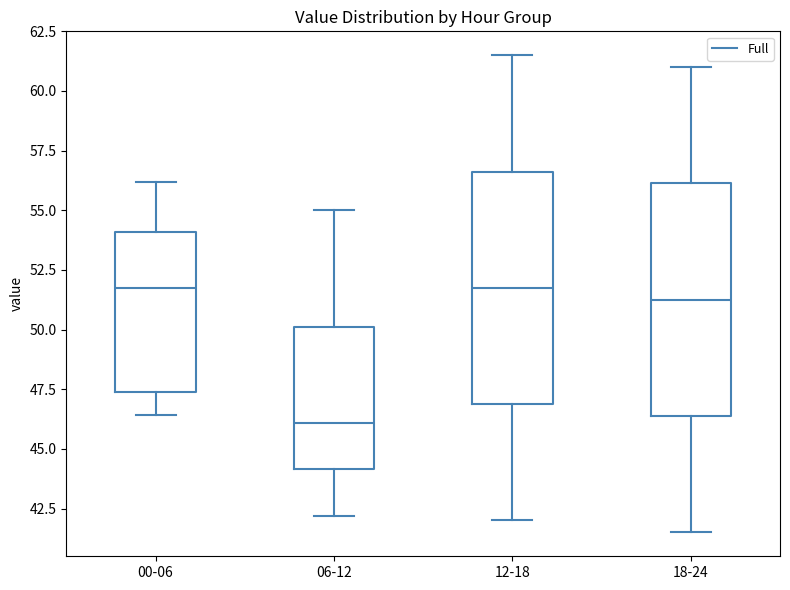

Which box's median line is the lowest?

06-12